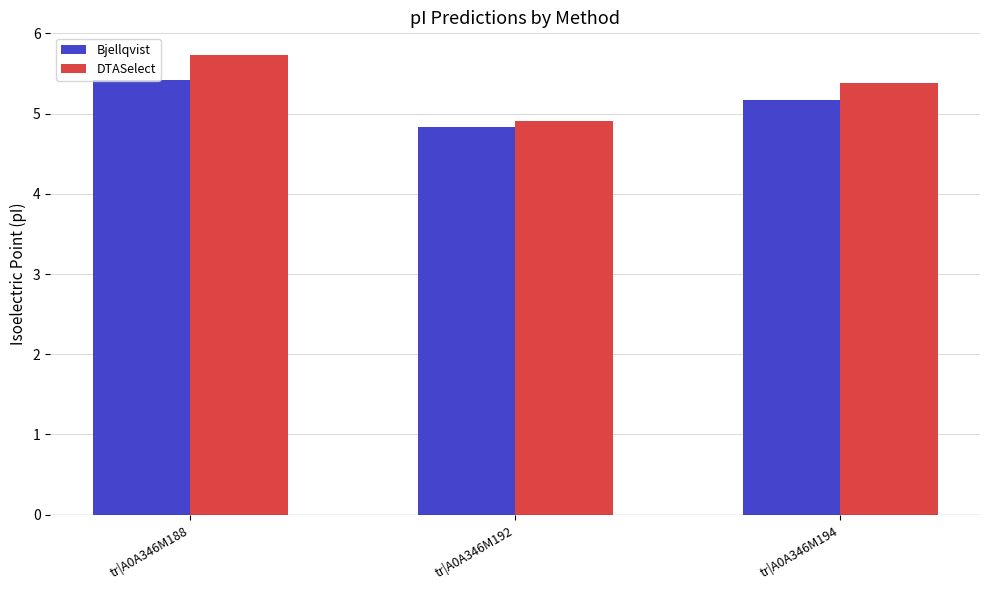

Is the value of Bjellqvist at tr|A0A346M192 greater than the value of DTASelect at tr|A0A346M194?

No